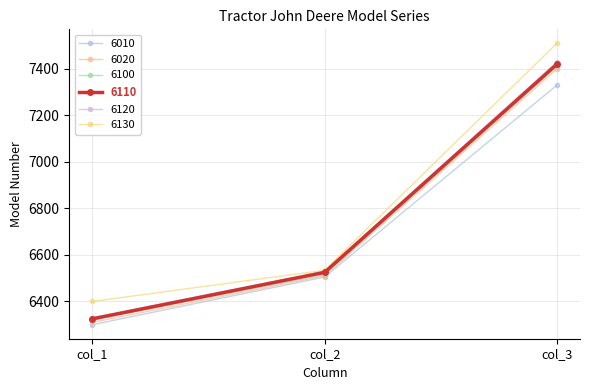

What is the difference between the 6010 values at col_2 and col_3?

825